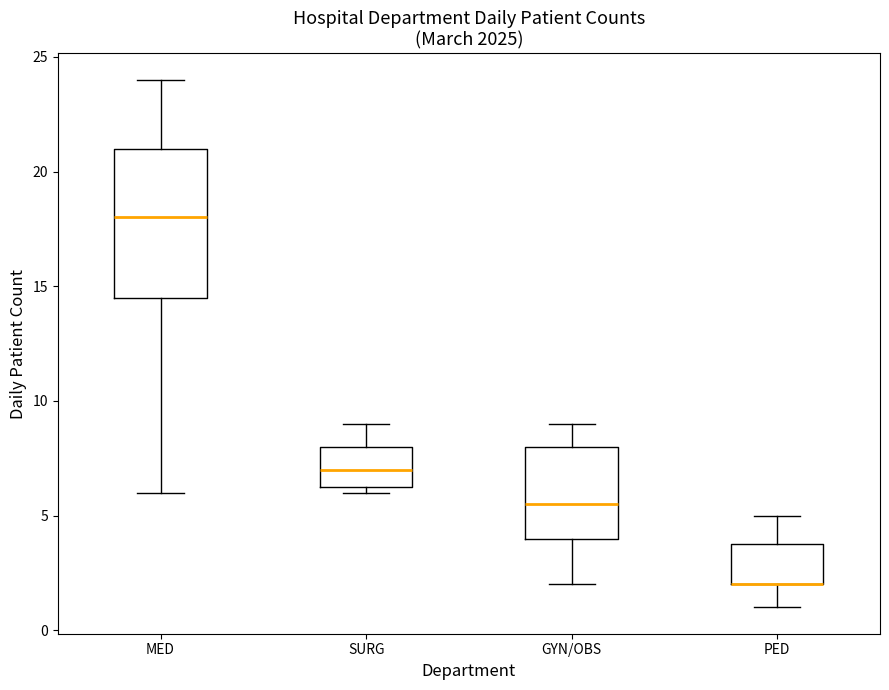

Reading left to right, transcribe this box plot: for each box, give where its median line is, the range the box spans, and where its two whiskers end, as read against the y-axis. The values are not printed on the chart, so give them approximately, as read against the axis.

MED: median 18.0, box 14.5 to 21.0, whiskers 6.0 to 24.0
SURG: median 7.0, box 6.5 to 8.0, whiskers 6.0 to 9.0
GYN/OBS: median 5.5, box 4.0 to 8.0, whiskers 2.0 to 9.0
PED: median 2.0 (drawn on the box's lower edge), box 2.0 to 4.0, whiskers 1.0 to 5.0